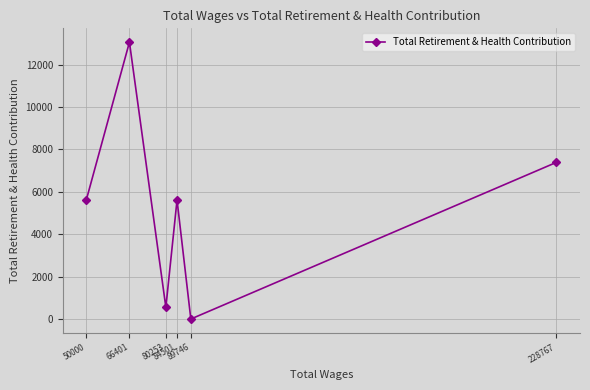

List the labels in order of value, smallest first.

89746, 80253, 84501, 50000, 228767, 66401